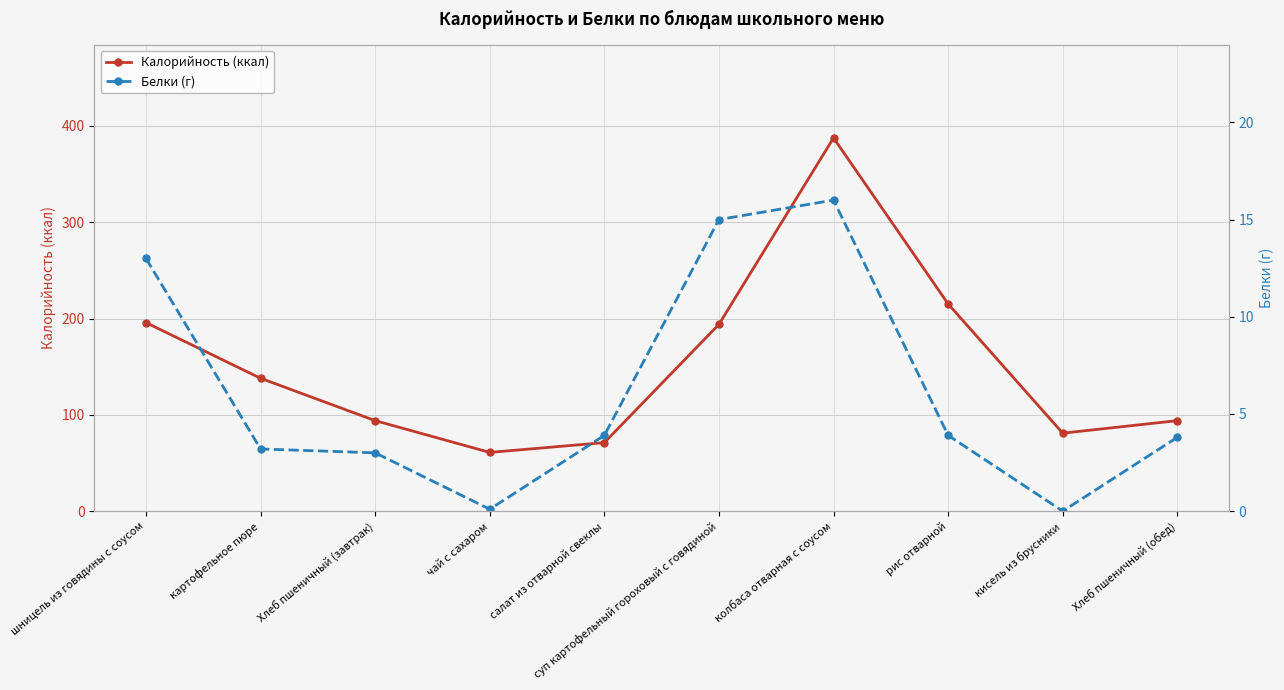

What is the label of the 10th point from the right?

шницель из говядины с соусом